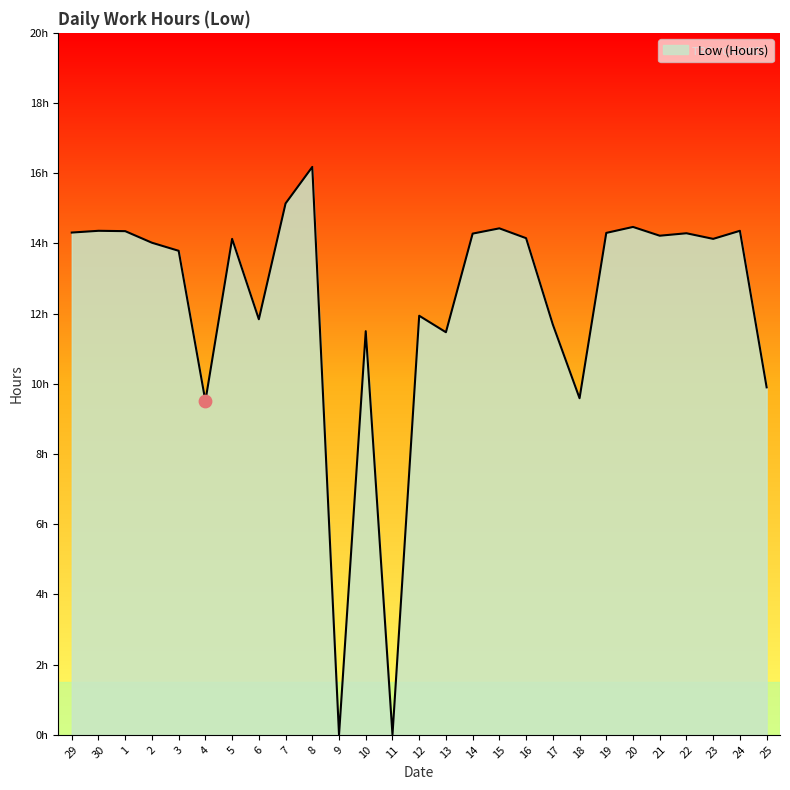

What is the change in value from 3 to 16?

+0.4